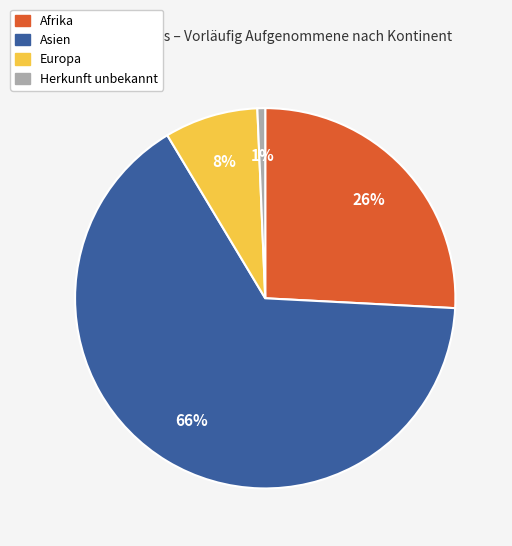

Approximately how many times larger is the value at Europa compared to Afrika?

0.3